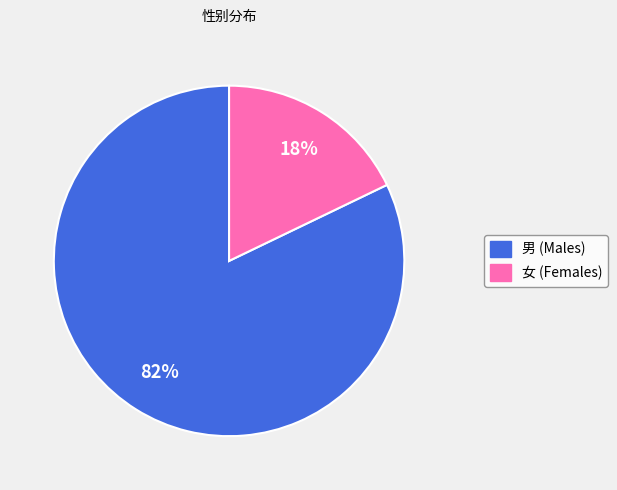

Is there a majority slice in this chart?

Yes